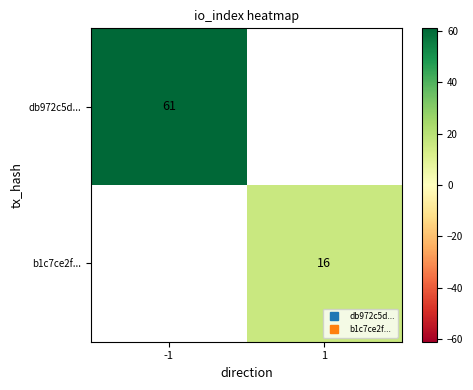

How many series are shown in this chart?

2